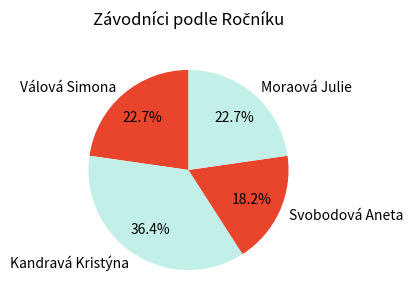

To the nearest percent, what is the difference between the largest and smallest slice percentages?

18%